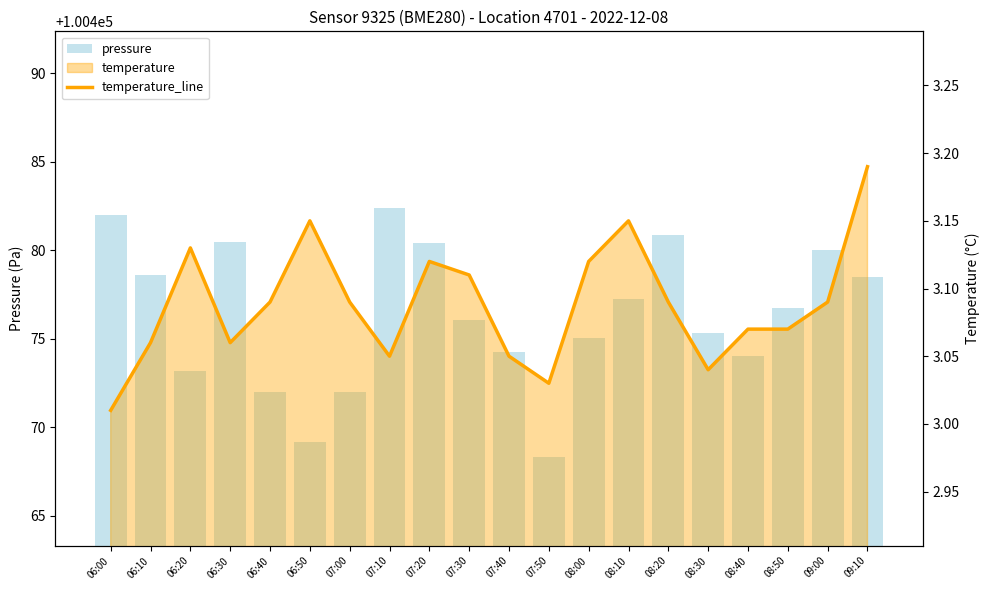

What is the difference between the maximum and minimum values in the pressure series?

14.1